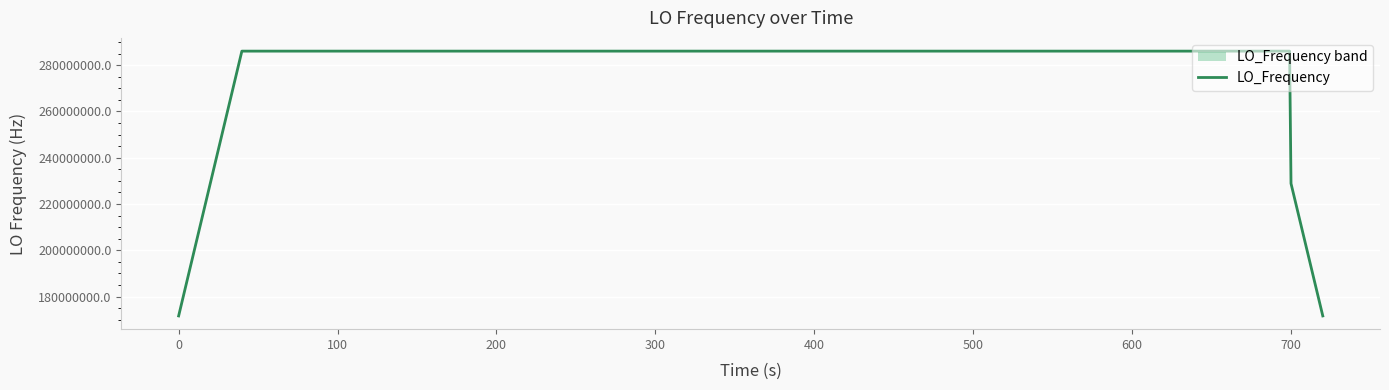

What is the minimum value for LO_Frequency?

171628199.9